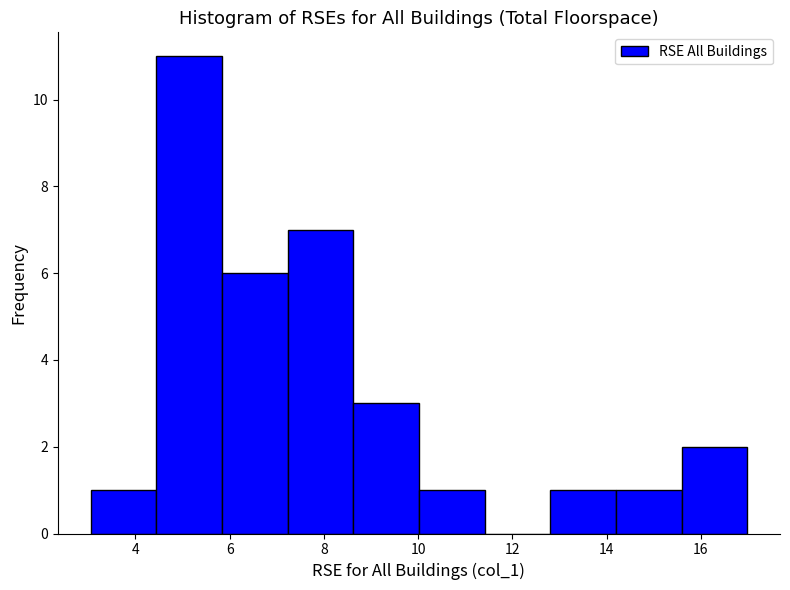

Reading left to right, list every bar in this chart as the range it spans on the x-axis followed by its height. Neither the bar edges nor the heights are printed on the chart, so give them approximately, as read against the axes.

3.0 to 4.4: 1
4.4 to 5.8: 11
5.8 to 7.2: 6
7.2 to 8.6: 7
8.6 to 10.0: 3
10.0 to 11.4: 1
11.4 to 12.8: 0
12.8 to 14.2: 1
14.2 to 15.6: 1
15.6 to 17.0: 2